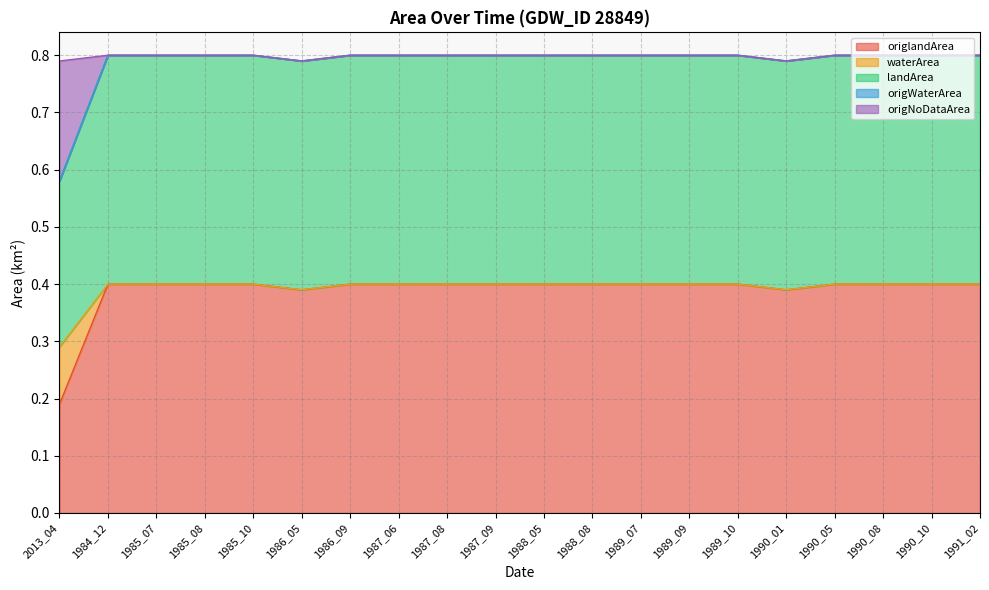

True or false: waterArea and origNoDataArea intersect in this chart.

False